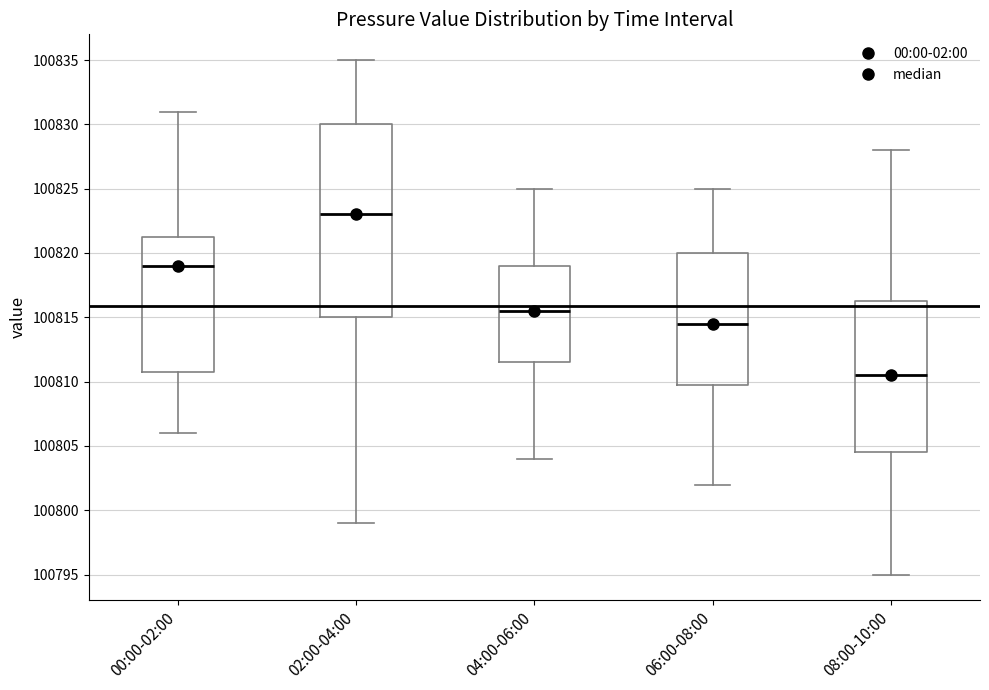

Where is the lower edge of the box for 00:00-02:00 on the y-axis? The values are not printed on the chart, so give them approximately, as read against the axis.

100811.0